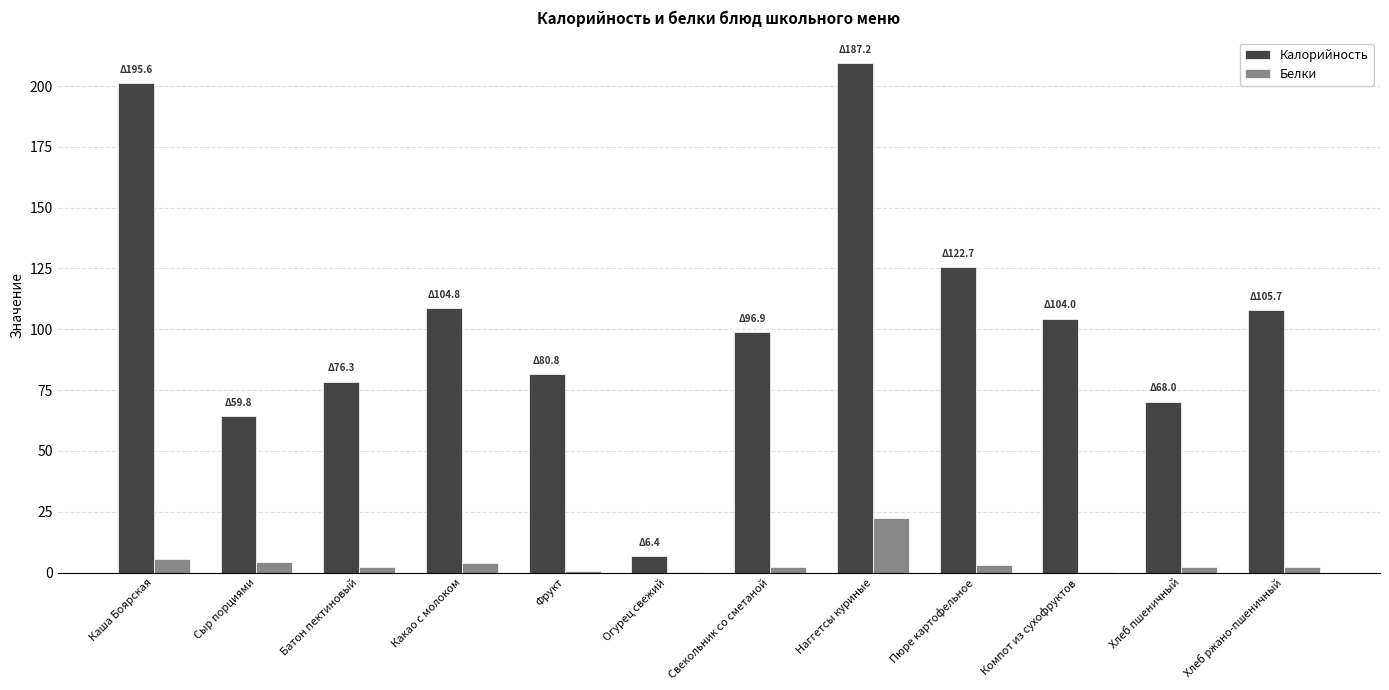

At which category does the chart reach its peak across all series?

Наггетсы куриные